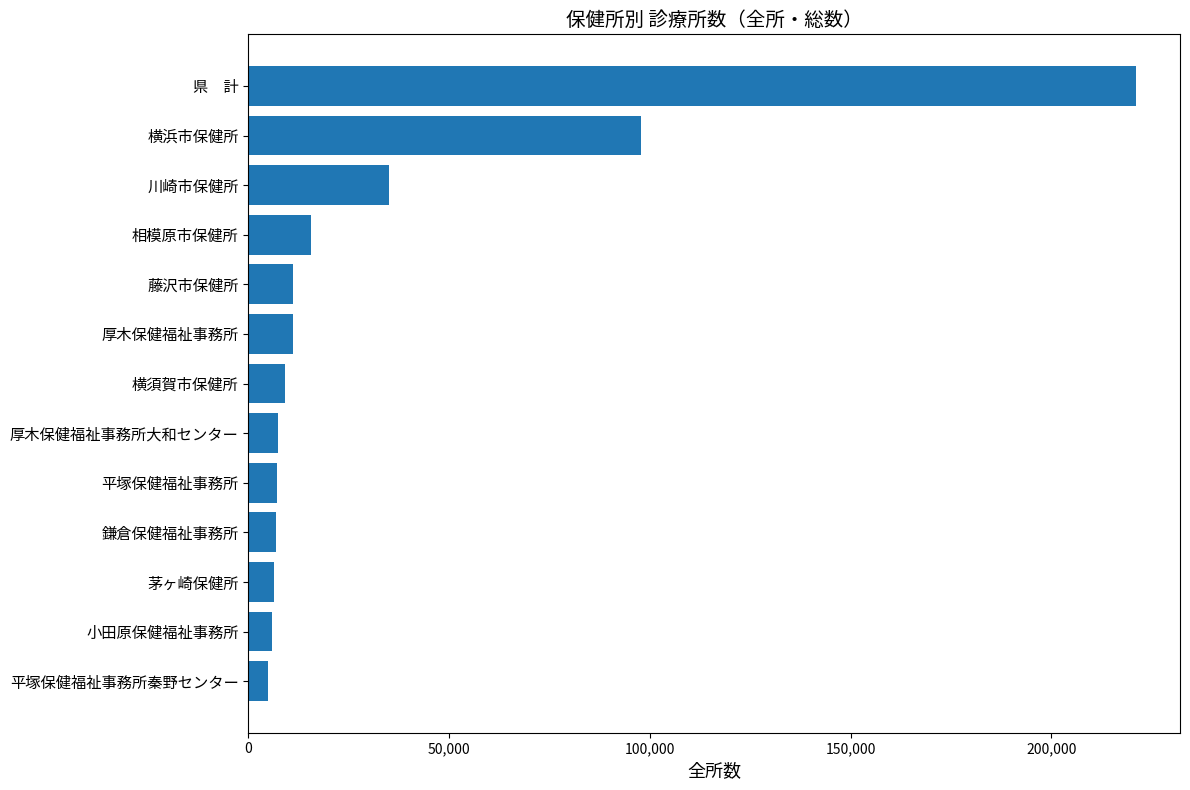

The value at 茅ヶ崎保健所 is 6390.4. True or false?

True